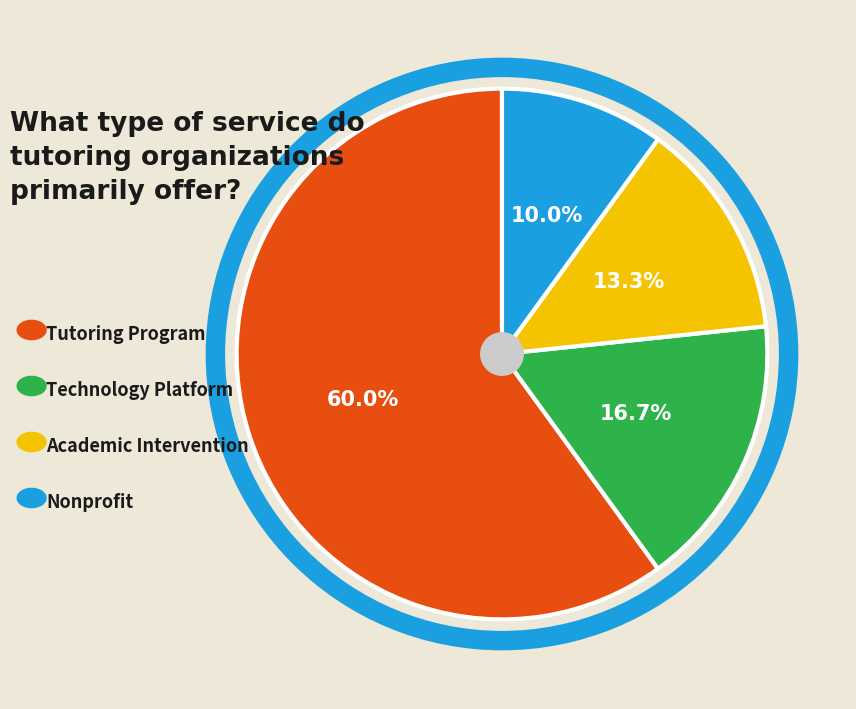

Does any single category account for the majority?

Yes